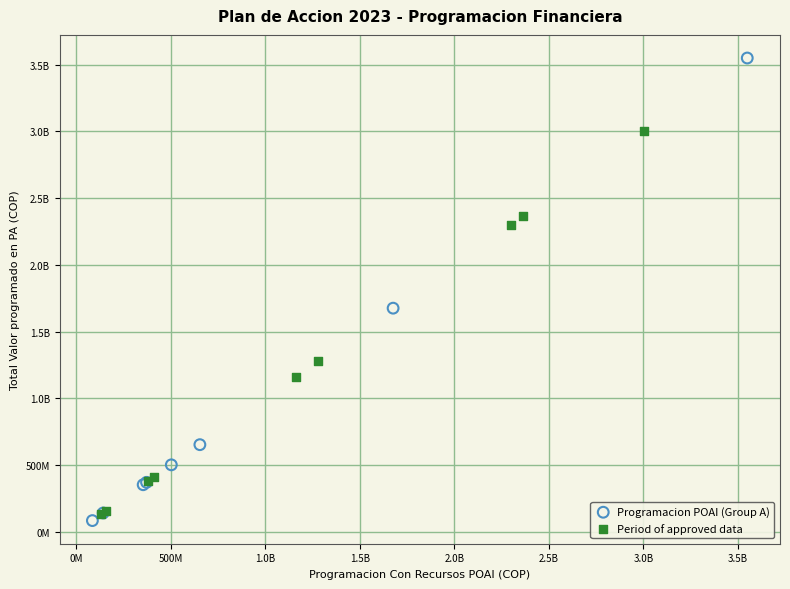

What are all the series names shown in the legend?

Programacion POAI (Group A), Period of approved data